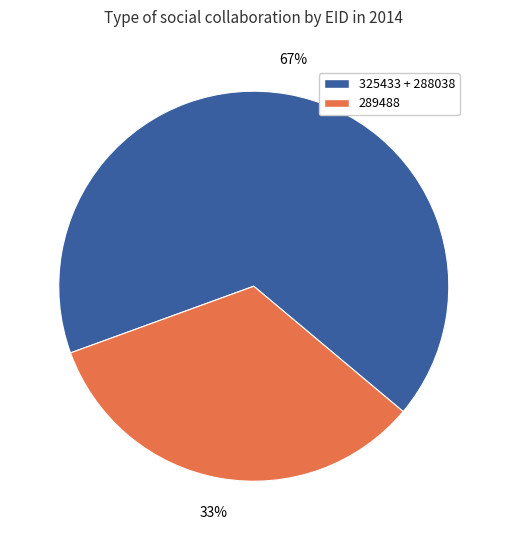

To the nearest percent, what is the average slice percentage?

50%